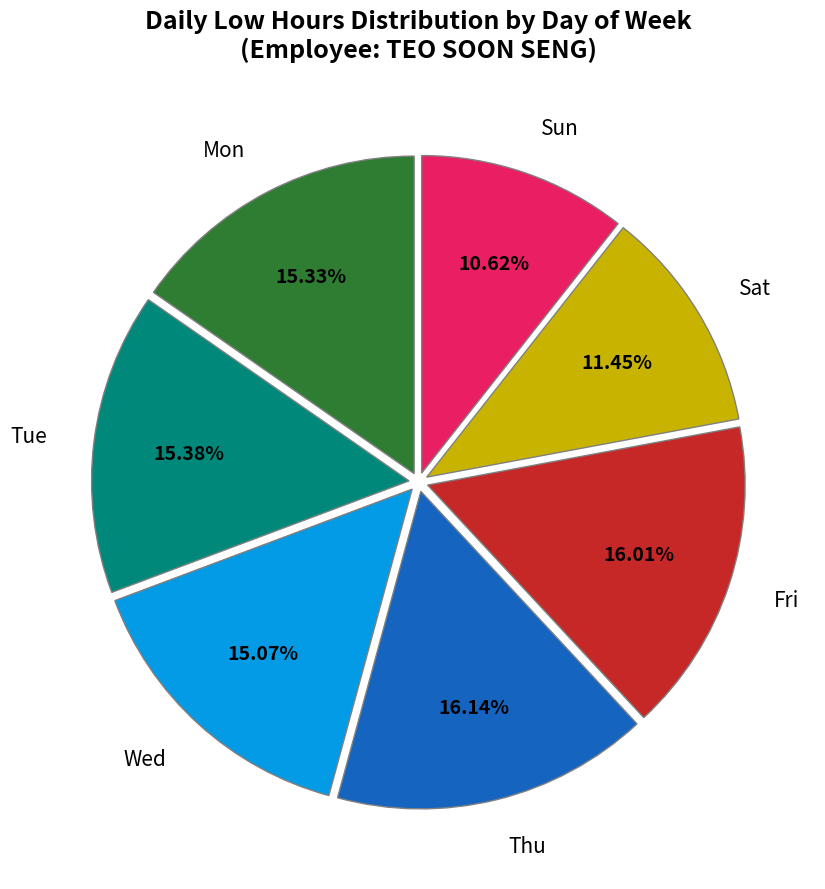

Is there any slice that represents more than half of the pie?

No